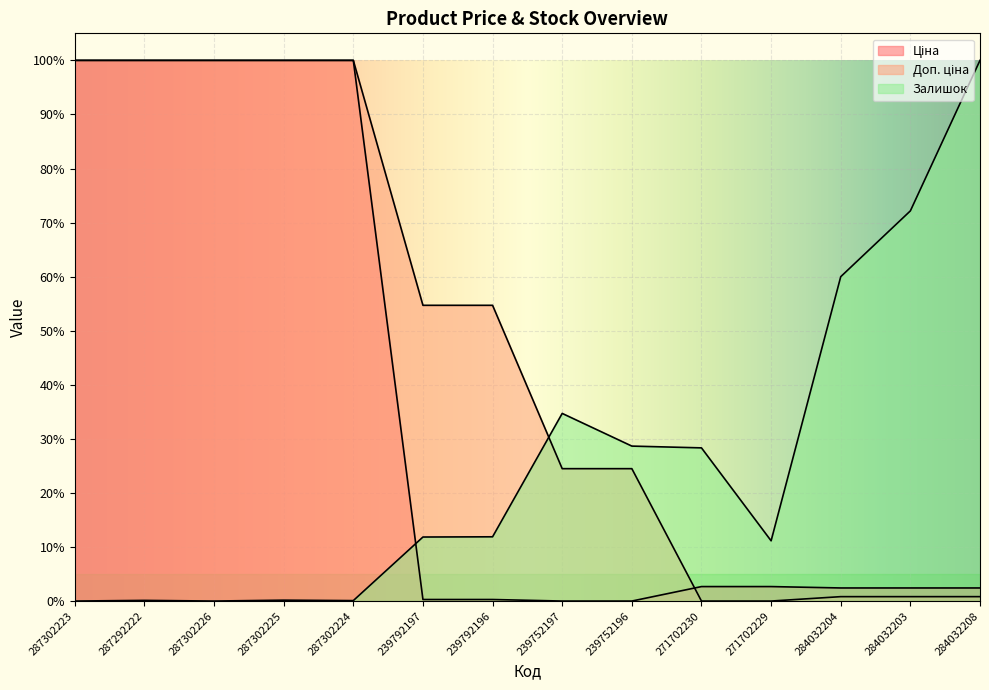

What value does the Доп. ціна series have at 287302224?

100.0